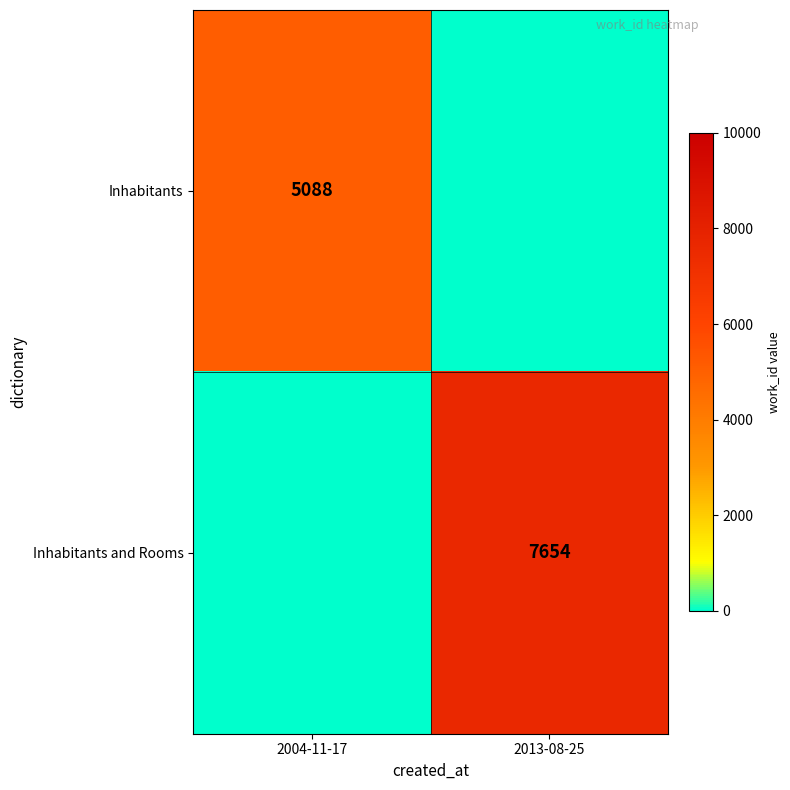

Is it true that Inhabitants equals 8818 at 2004-11-17?

False